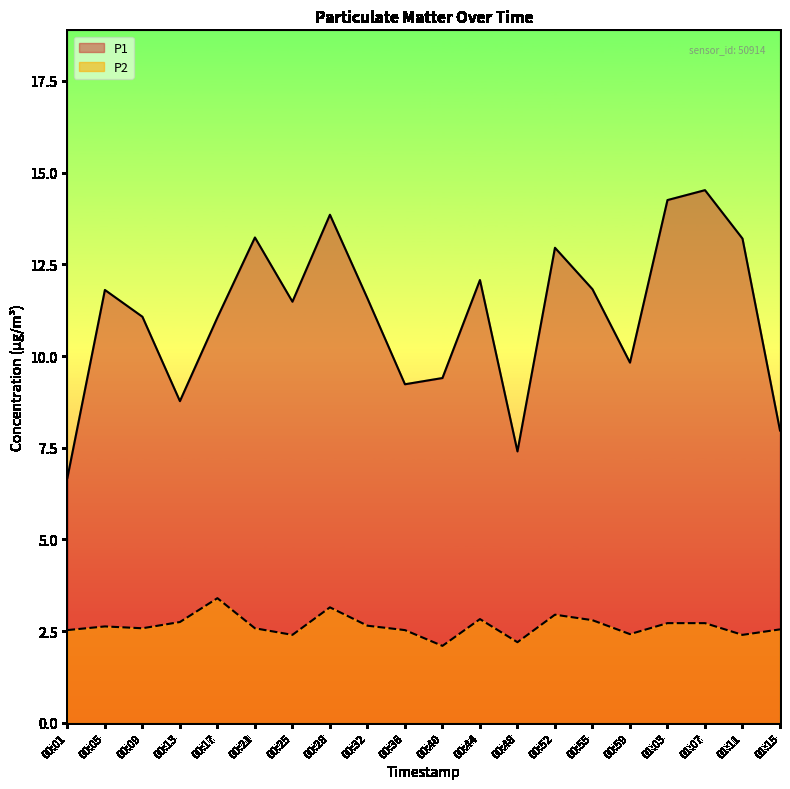

What is the total value across all series at 00:36?

11.8